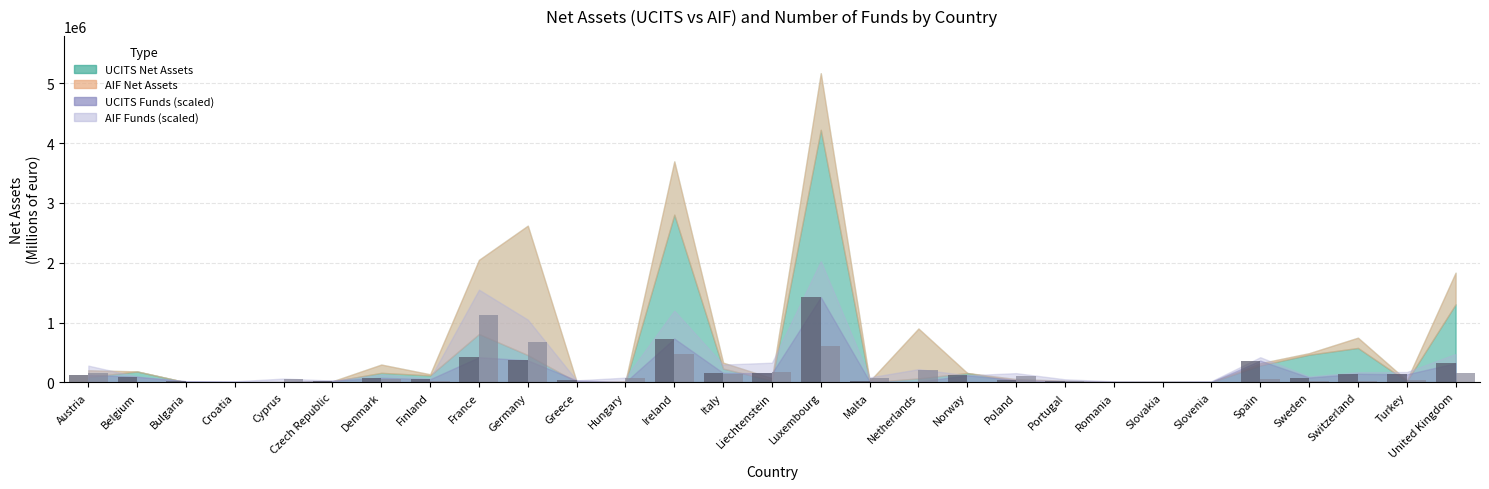

Which label corresponds to the largest value in the chart?

Luxembourg